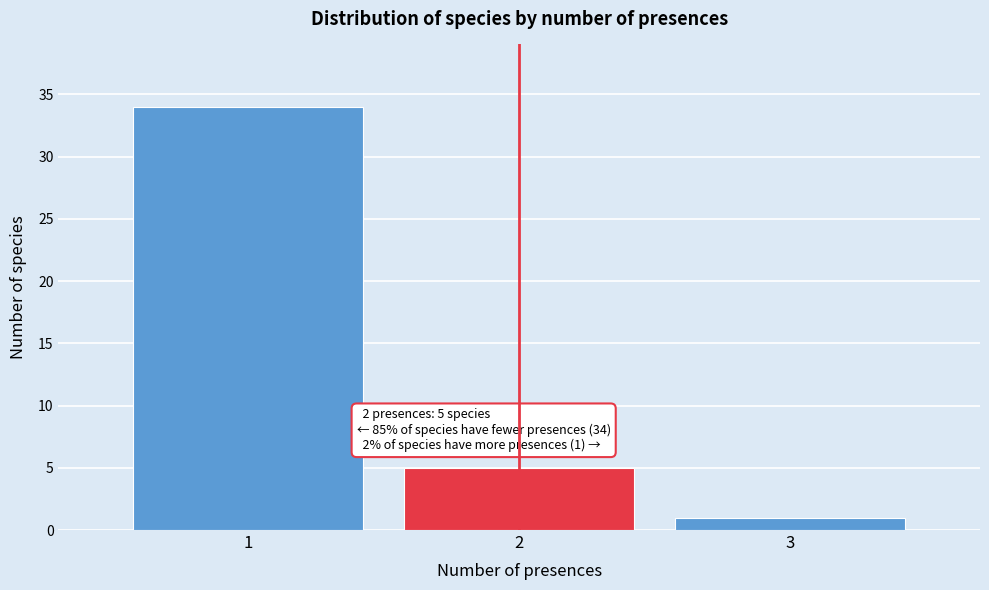

Over which range of the x-axis is the bar tallest?

0.5 to 1.5